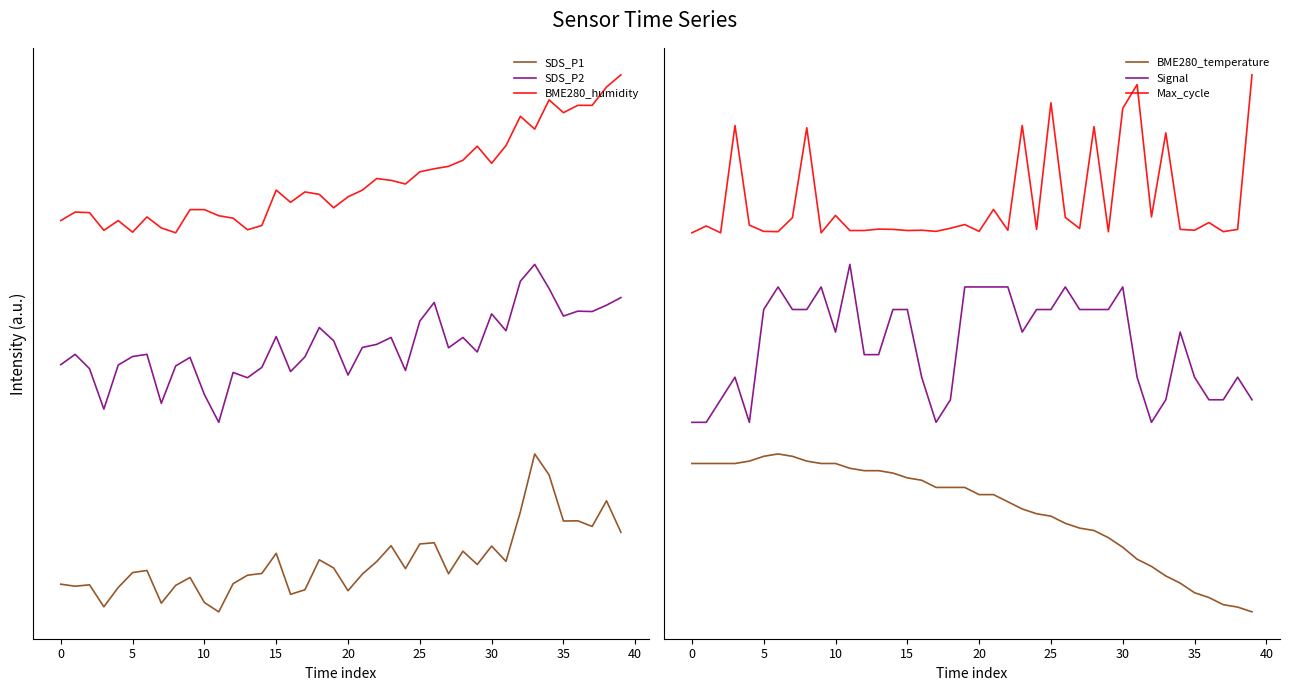

At which label is SDS_P1 closest to 0?

11